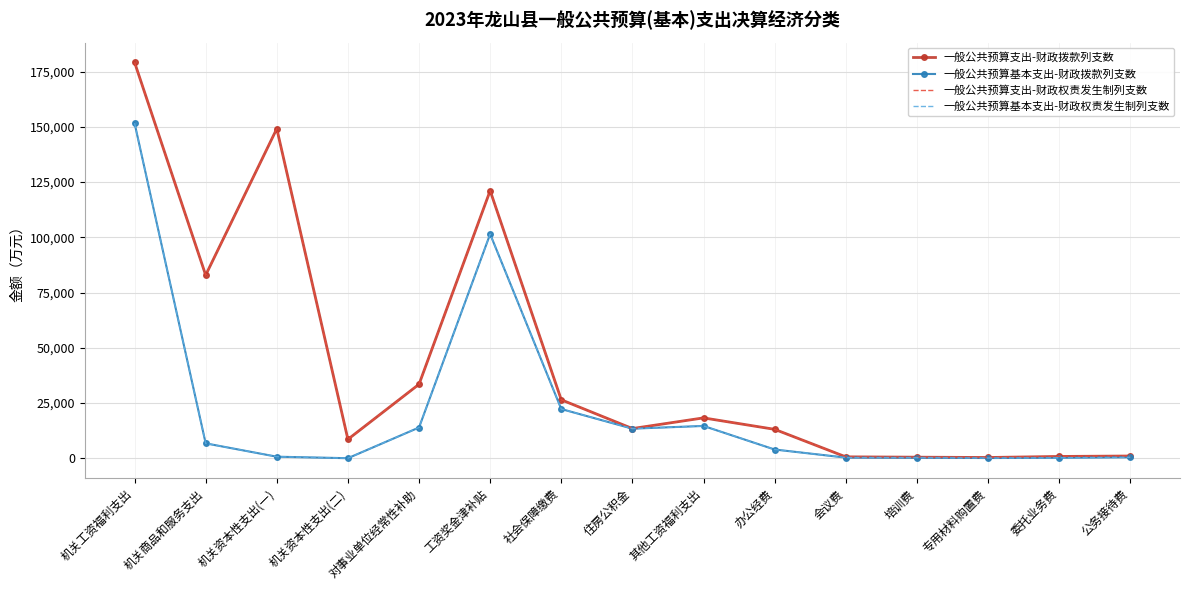

How many interior local valleys does the 一般公共预算支出-财政权责发生制列支数 series have?

4